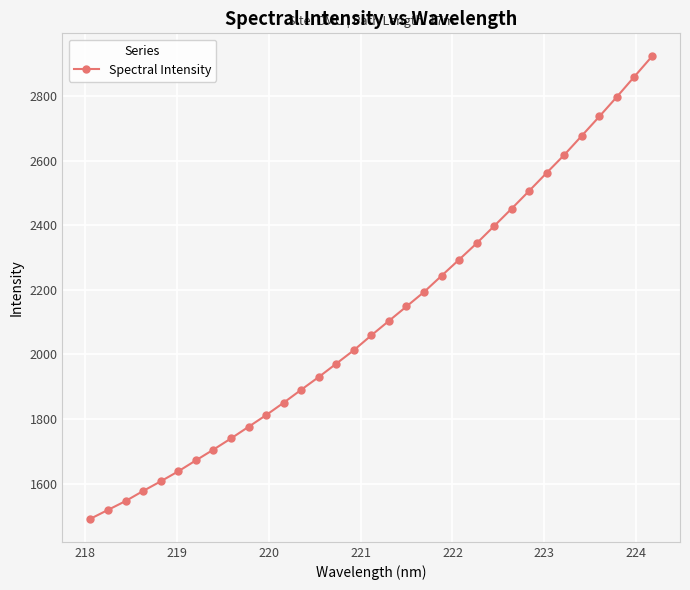

True or false: the data has more than 2 interior local peaks.

False